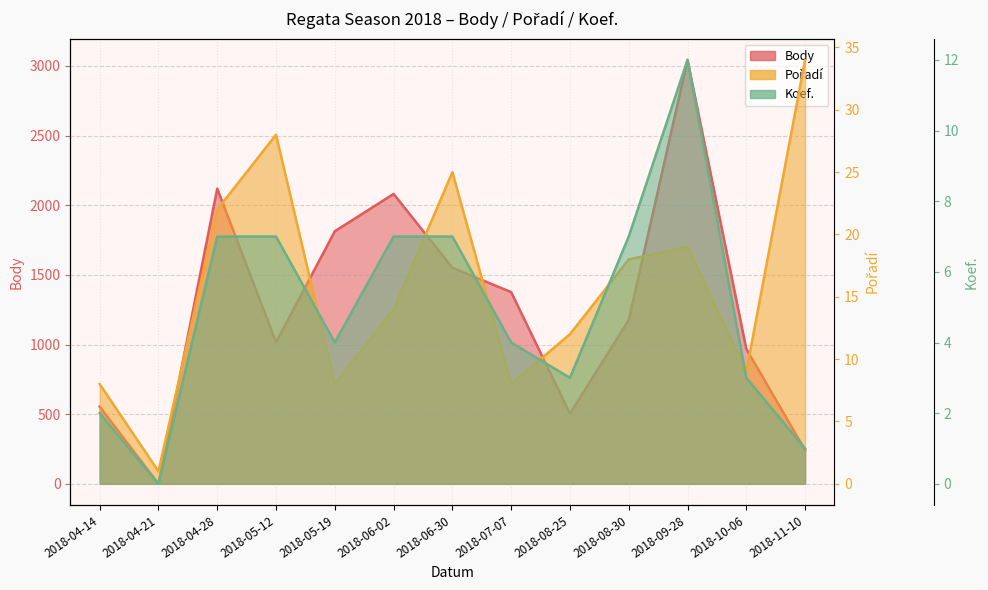

How many lines are shown in the chart?

3